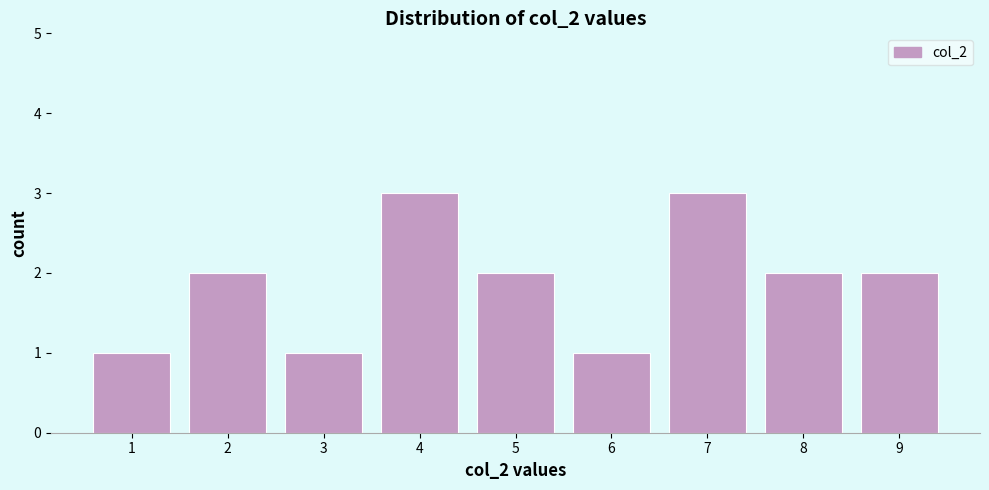

Reading right to left, list all the values displayed in this chart.

9=2	8=2	7=3	6=1	5=2	4=3	3=1	2=2	1=1